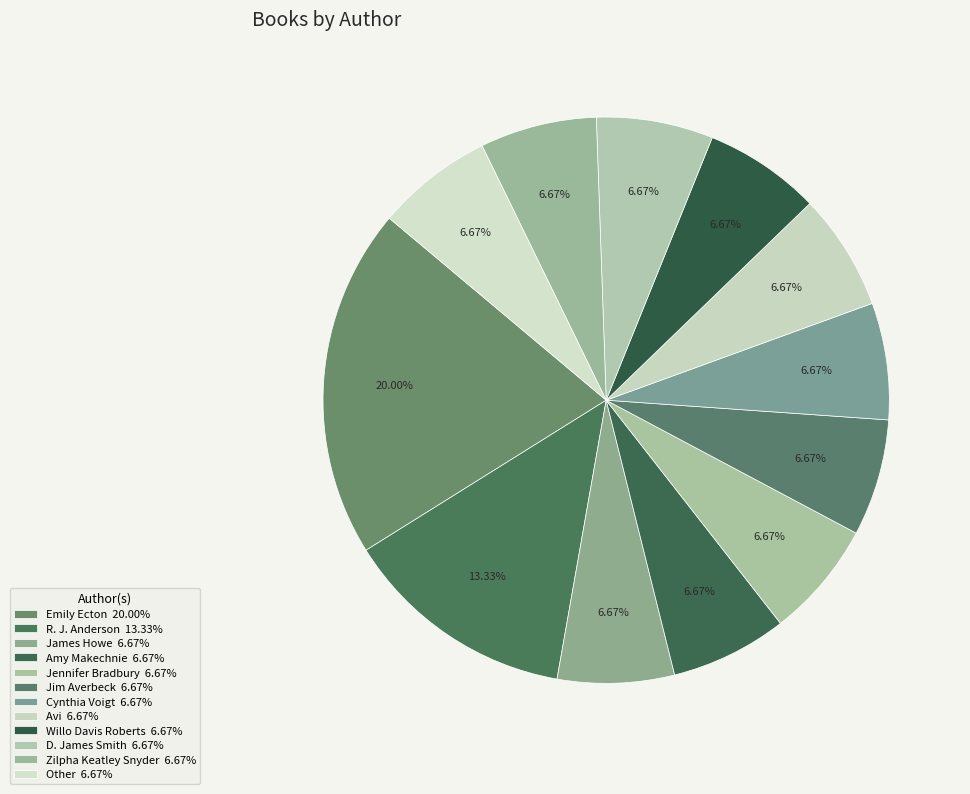

How many segments does this pie chart have?

12